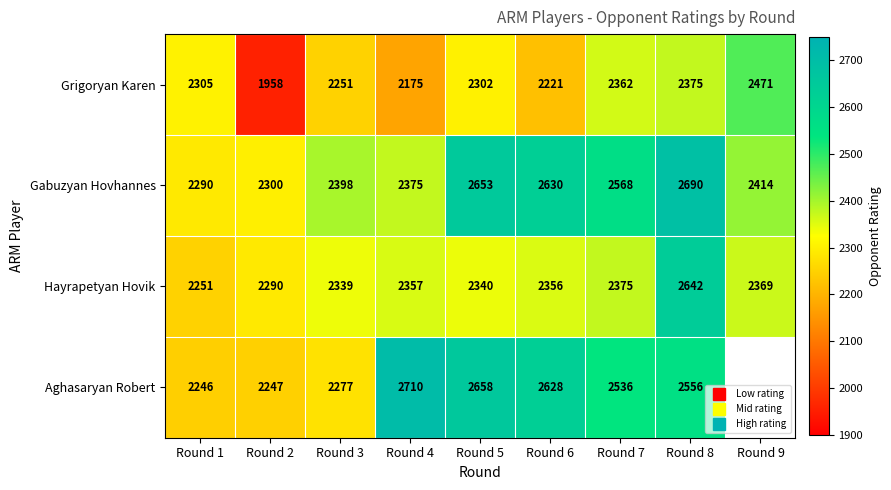

What is the difference between the maximum and minimum values in the Hayrapetyan Hovik series?

391.0